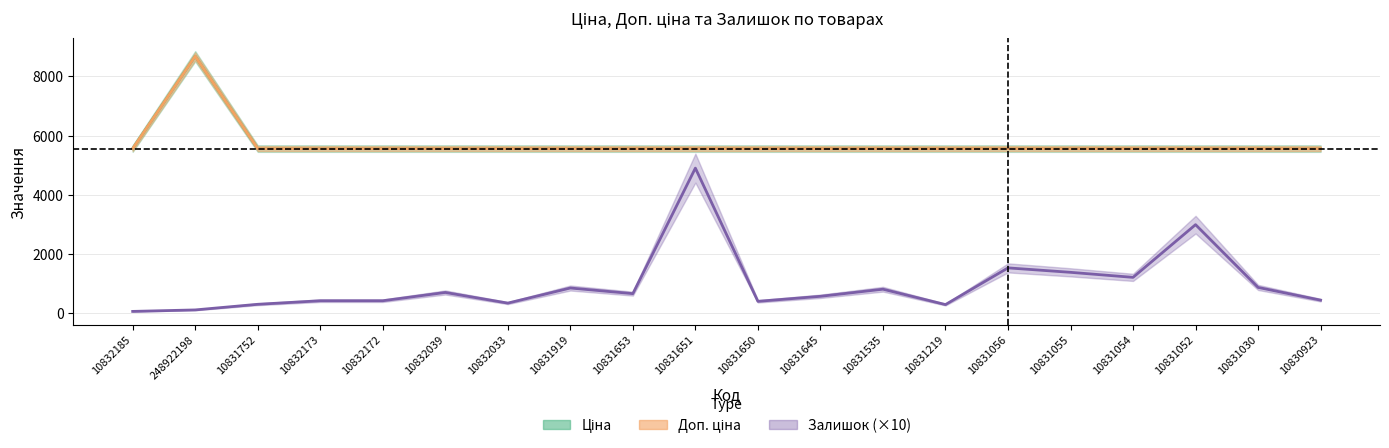

Rank the series by their maximum value, from lowest to highest.

Залишок, Ціна, Доп. ціна